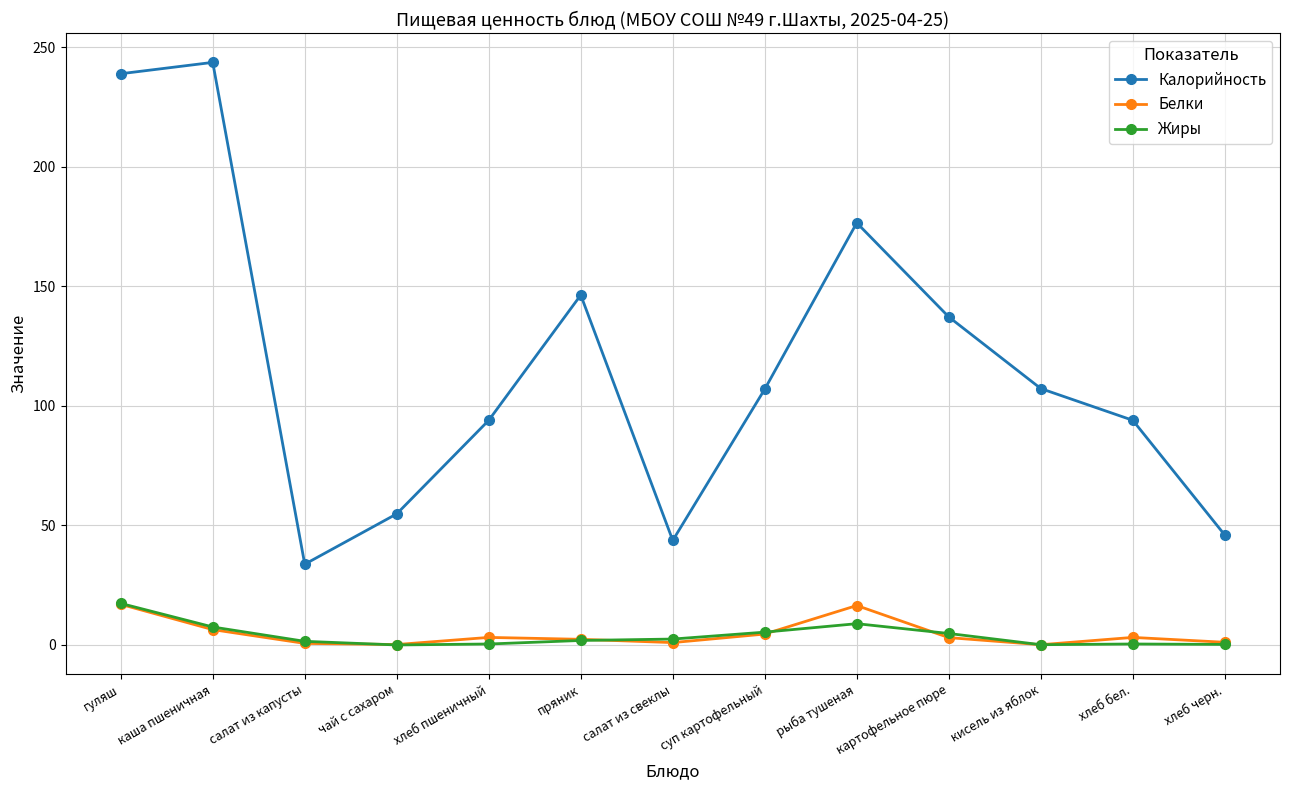

Which series has the largest total across all categories?

Калорийность